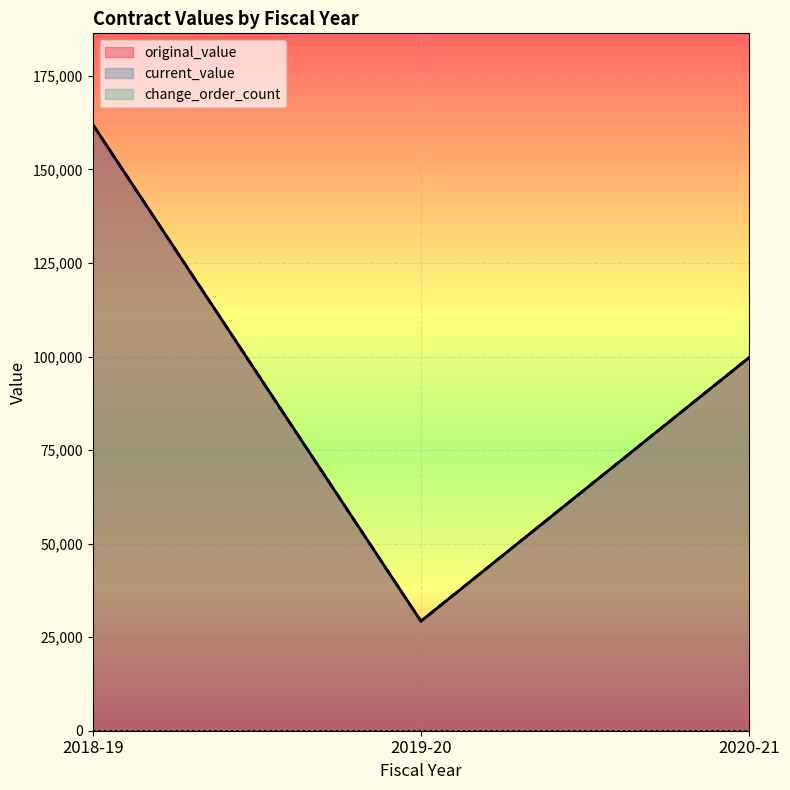

At which category does current_value reach its first local valley?

2019-20